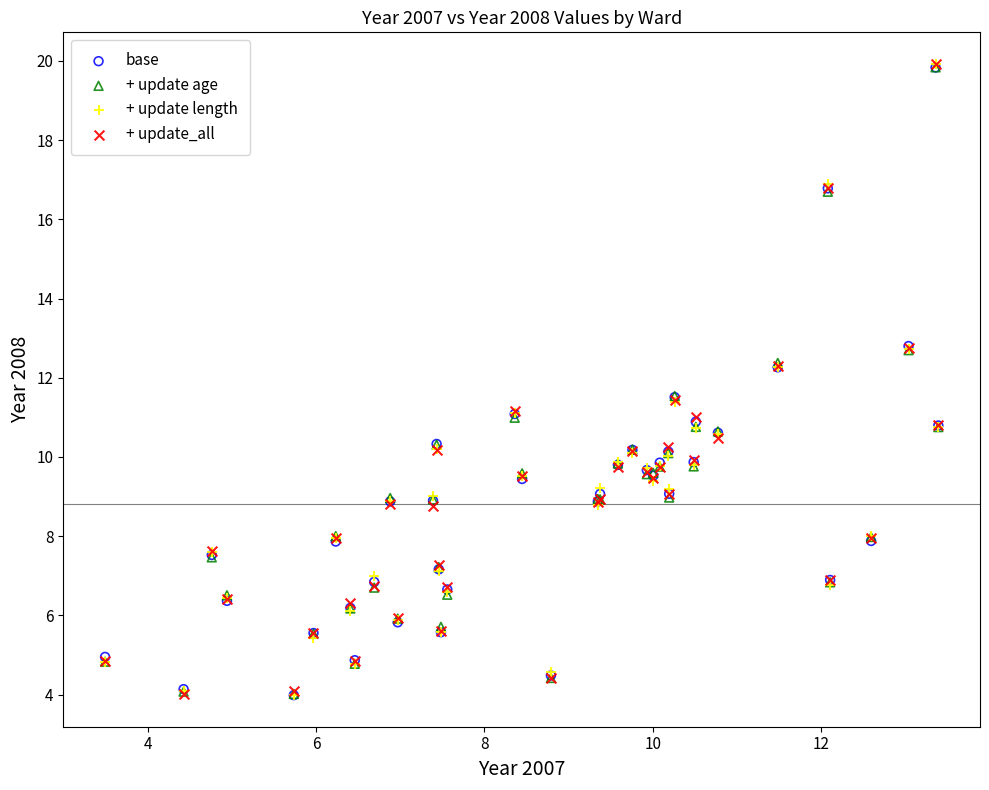

What are all the series names shown in the legend?

base, + update age, + update length, + update_all